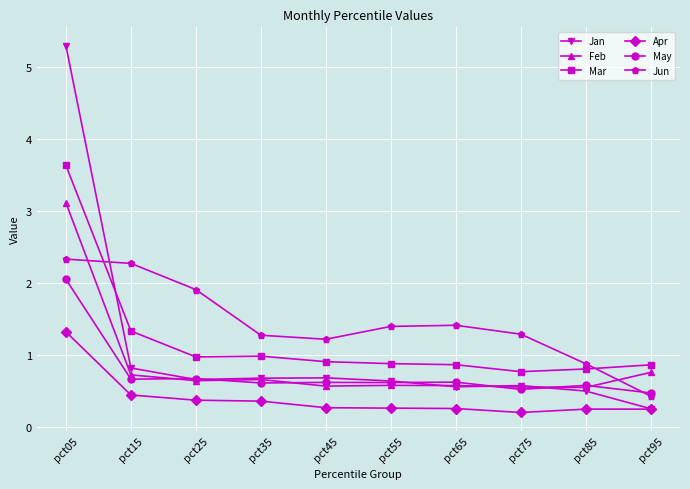

At pct05, list the series in order from largest to smallest.

Jan, Mar, Feb, Jun, May, Apr